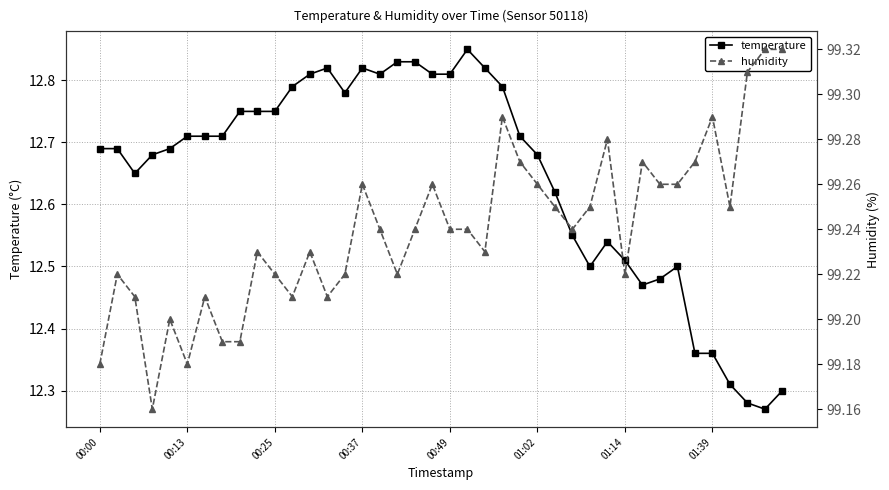

True or false: temperature has more than 2 points higher than both neighbors.

True